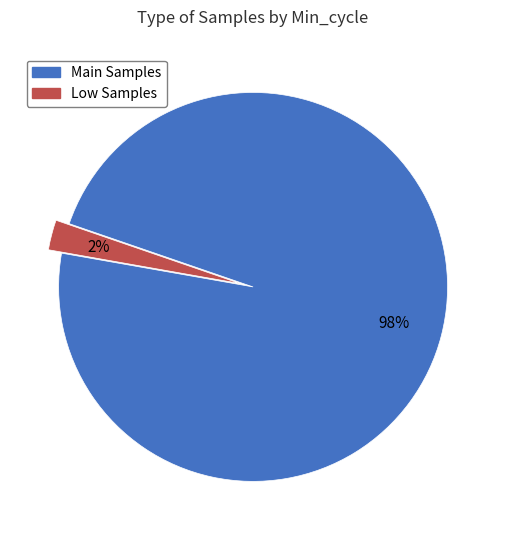

Count the number of slices in the pie.

2